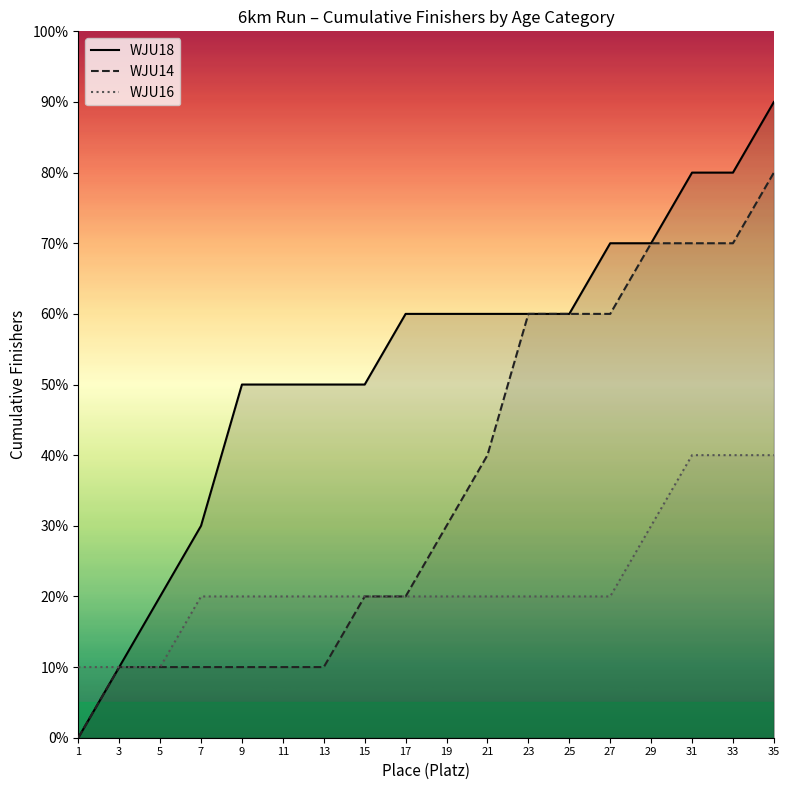

True or false: WJU14 has a value of 11 at 1.

False